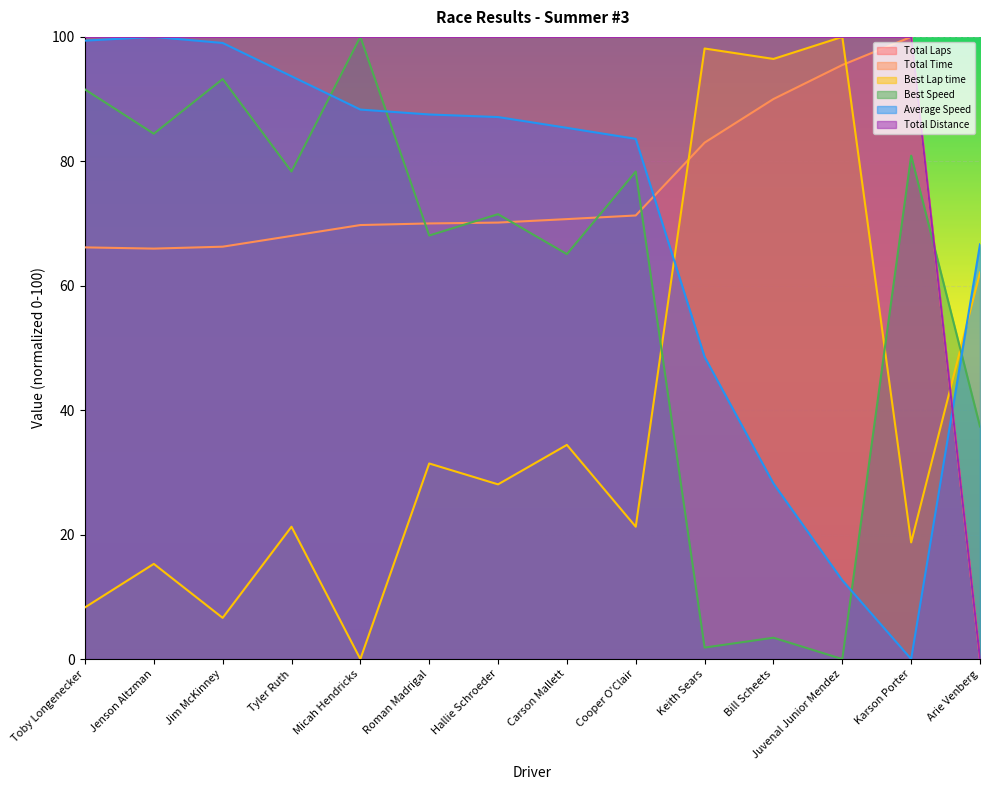

What is the label of the 1st point from the left?

Toby Longenecker